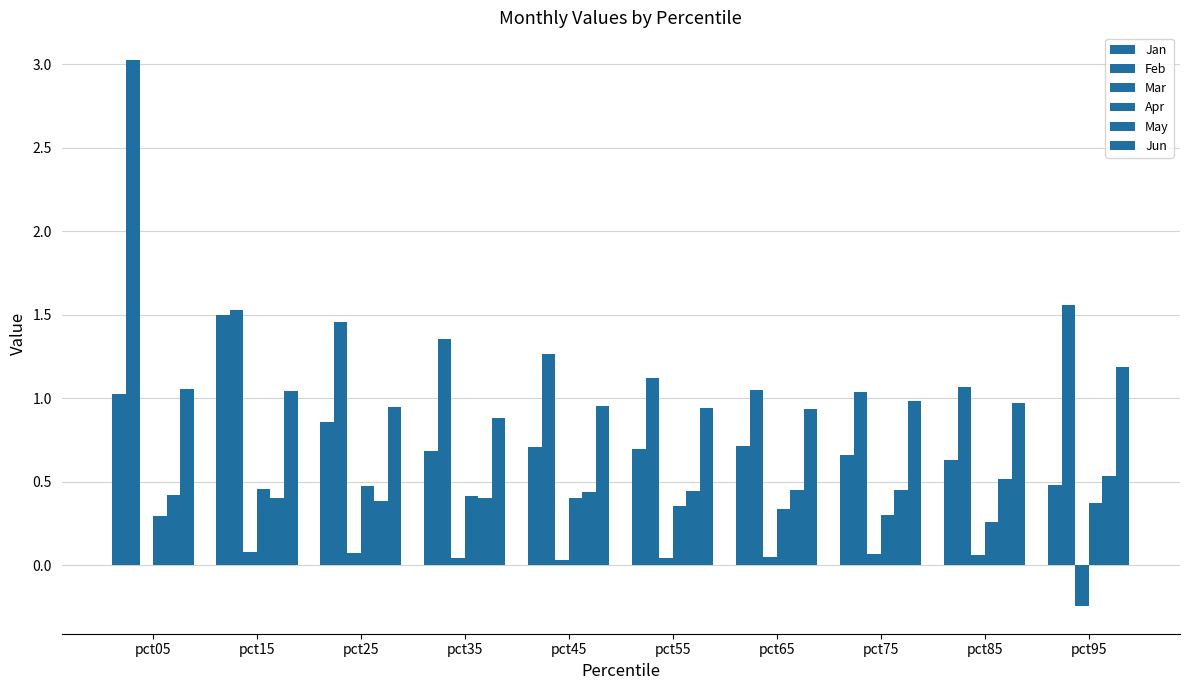

How many groups of bars are there?

10